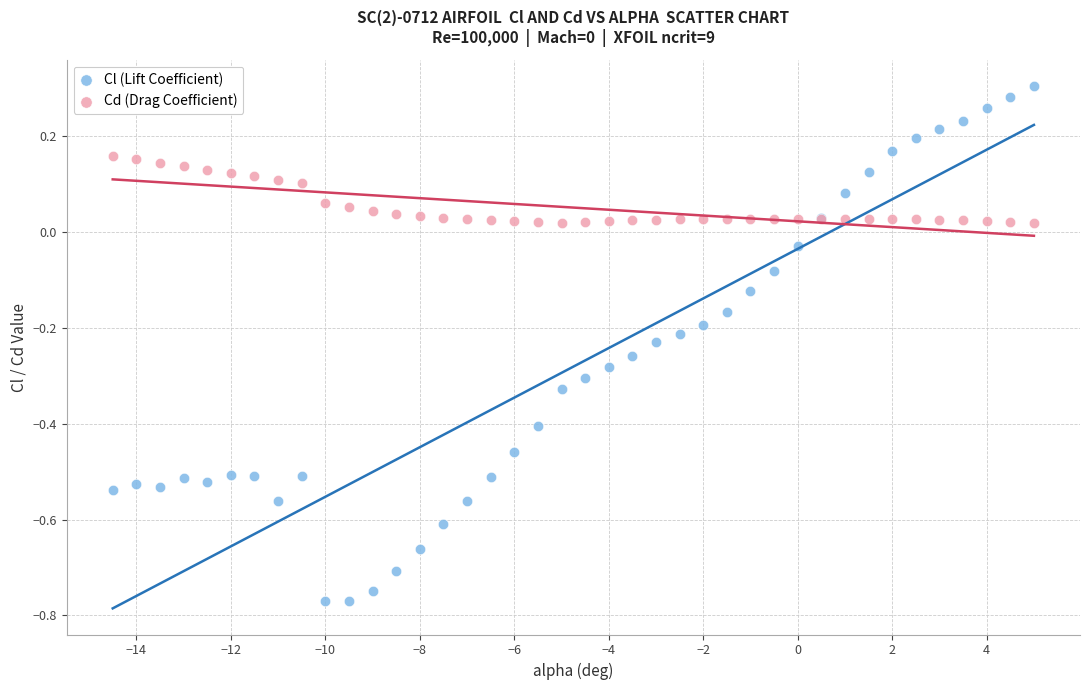

Which series contains the highest Y value?

Cl (Lift Coefficient)